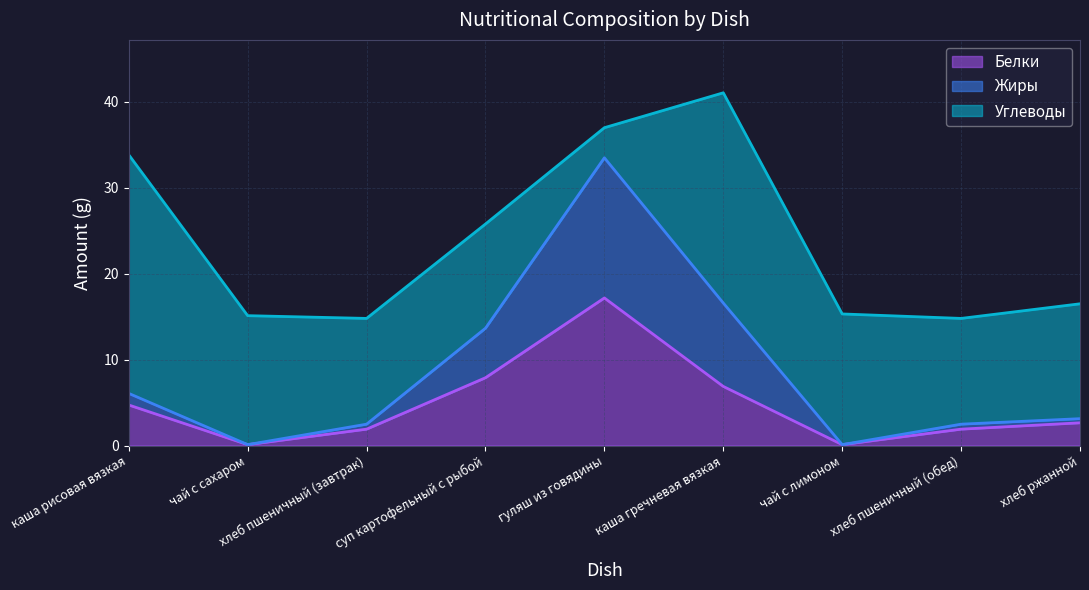

Where is Белки nearest to the value 8?

суп картофельный с рыбой